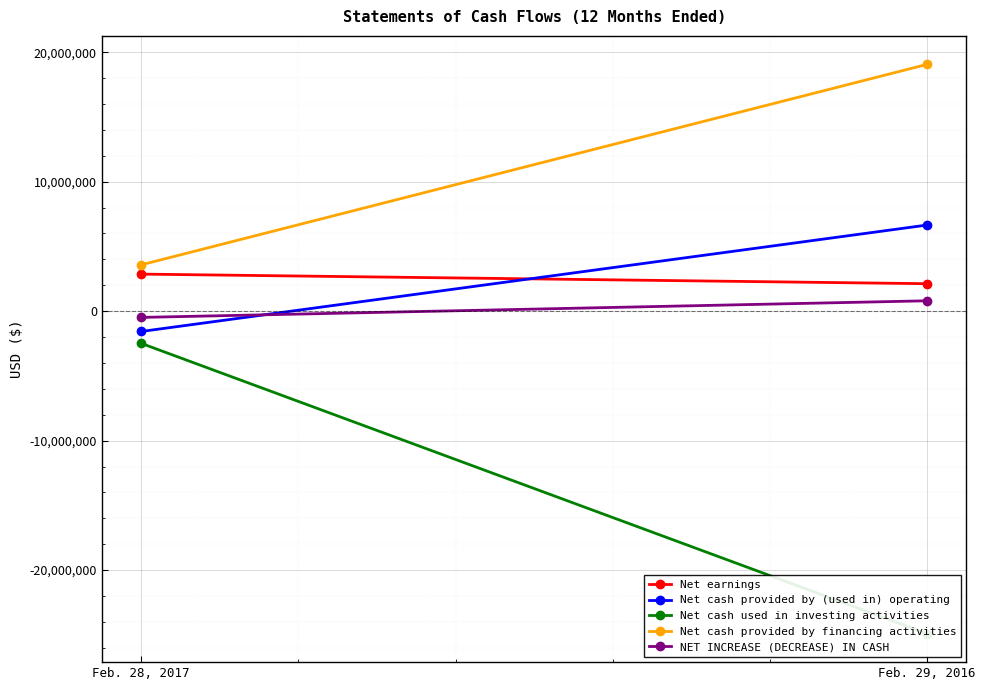

Reading left to right, list all the values displayed in this chart.

Net earnings: Feb. 28, 2017=2860900	Feb. 29, 2016=2119300
Net cash provided by (used in) operating: Feb. 28, 2017=-1572400	Feb. 29, 2016=6650600
Net cash used in investing activities: Feb. 28, 2017=-2485400	Feb. 29, 2016=-24911600
Net cash provided by financing activities: Feb. 28, 2017=3573300	Feb. 29, 2016=19060800
NET INCREASE (DECREASE) IN CASH: Feb. 28, 2017=-484500	Feb. 29, 2016=799800